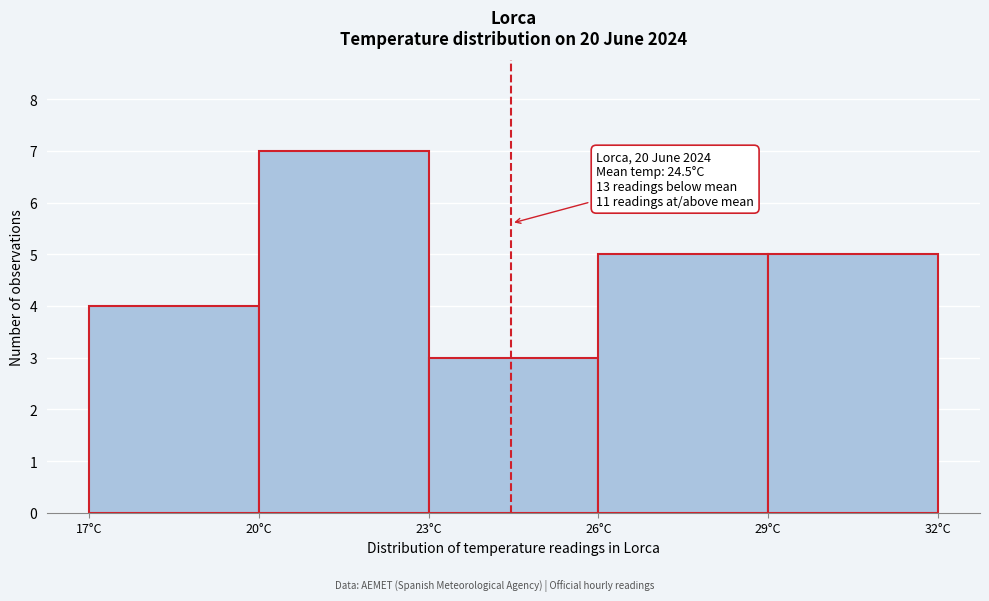

Over which range of the x-axis is the bar tallest?

20 to 23